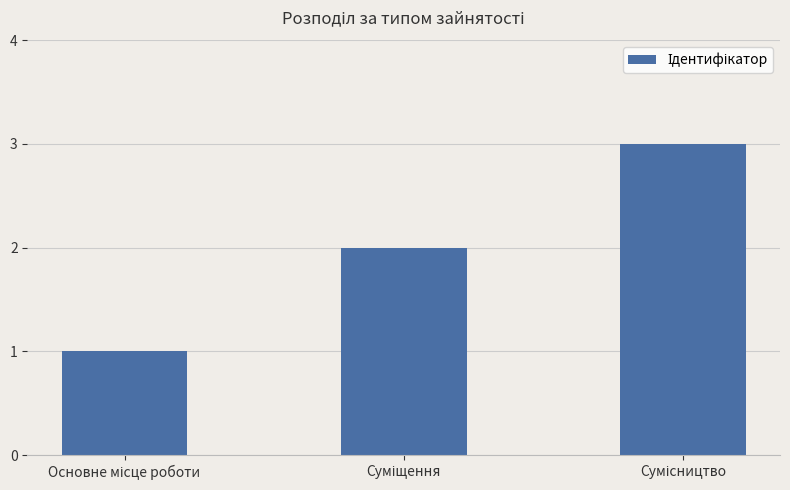

What is the greatest value displayed?

3